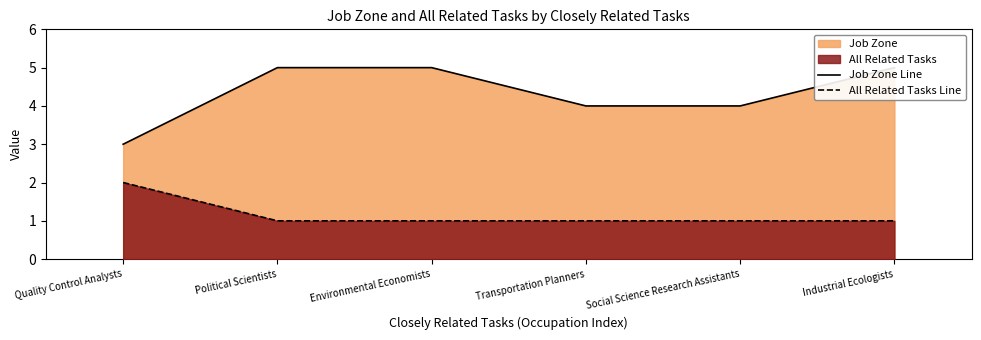

The Job Zone Line series shows 8 at Political Scientists. True or false?

False